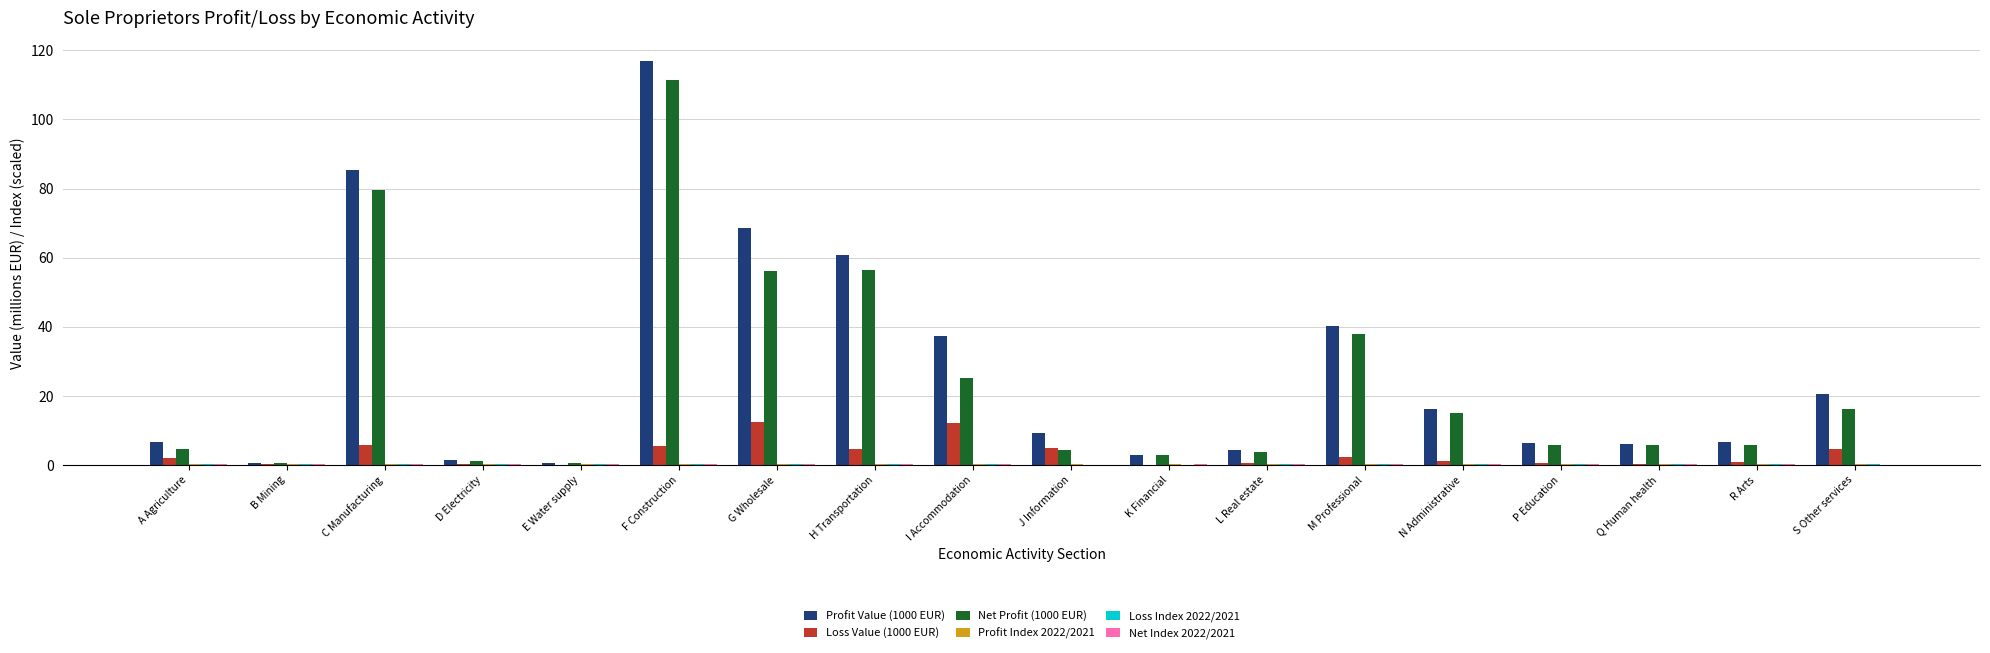

At which label does Profit Value (1000 EUR) reach its peak?

F Construction